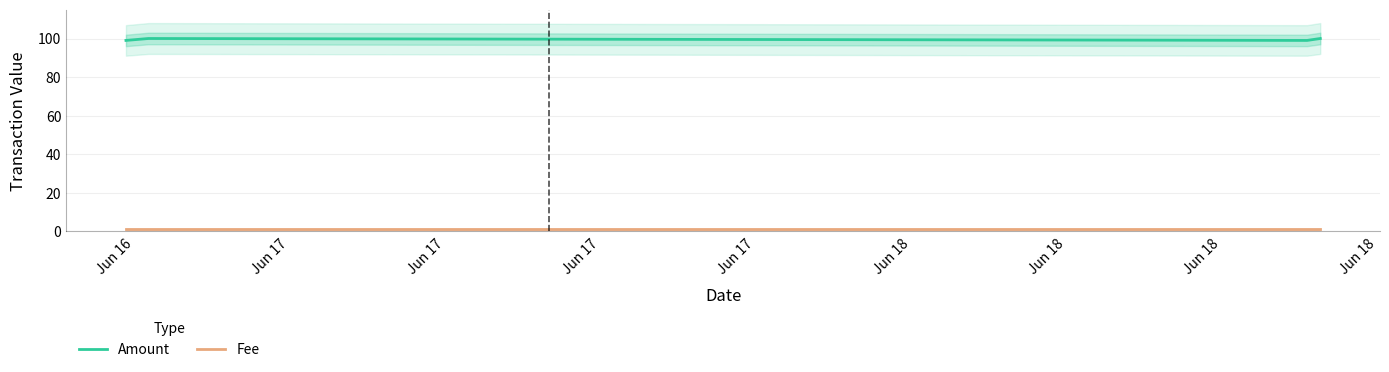

True or false: Fee and Amount intersect in this chart.

False